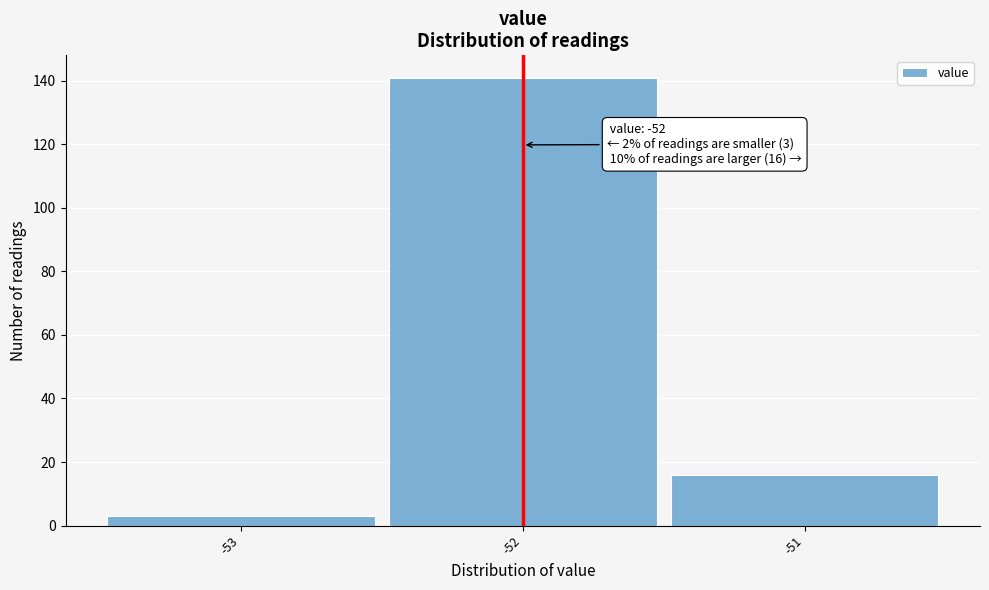

Which range on the x-axis has the tallest bar?

-52.5 to -51.5